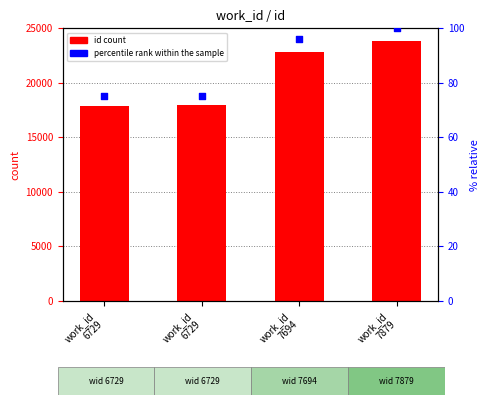

What is the total value across all series at work_id
6729?

17994.2